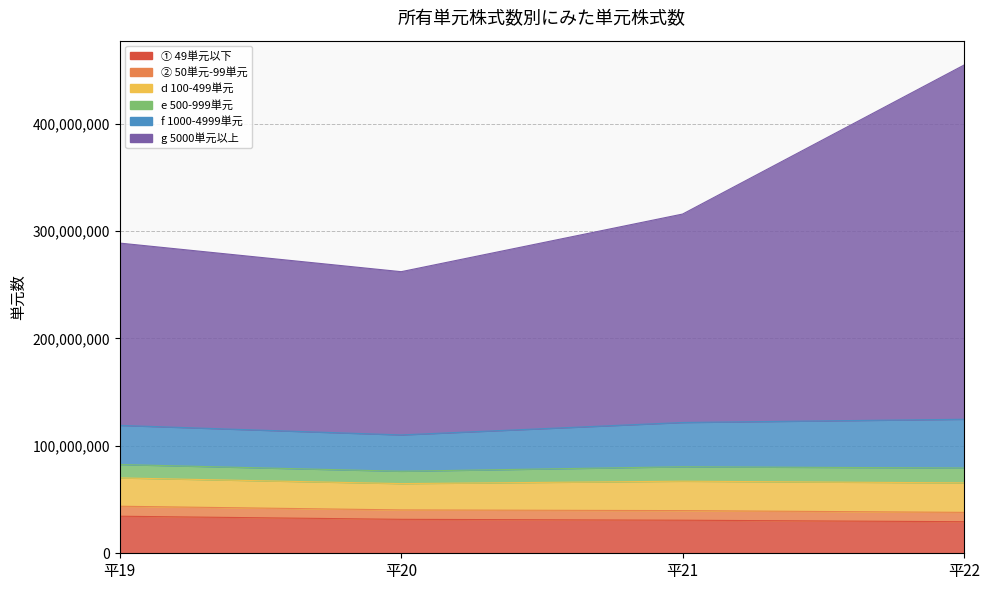

At which label does g 5000単元以上 first exceed 315792725?

平22